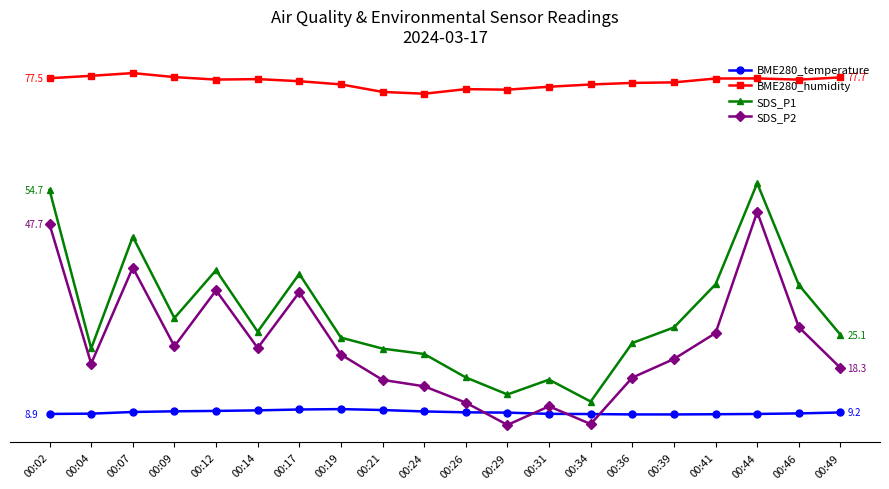

True or false: BME280_humidity has a value of 77.5 at 00:41.

True